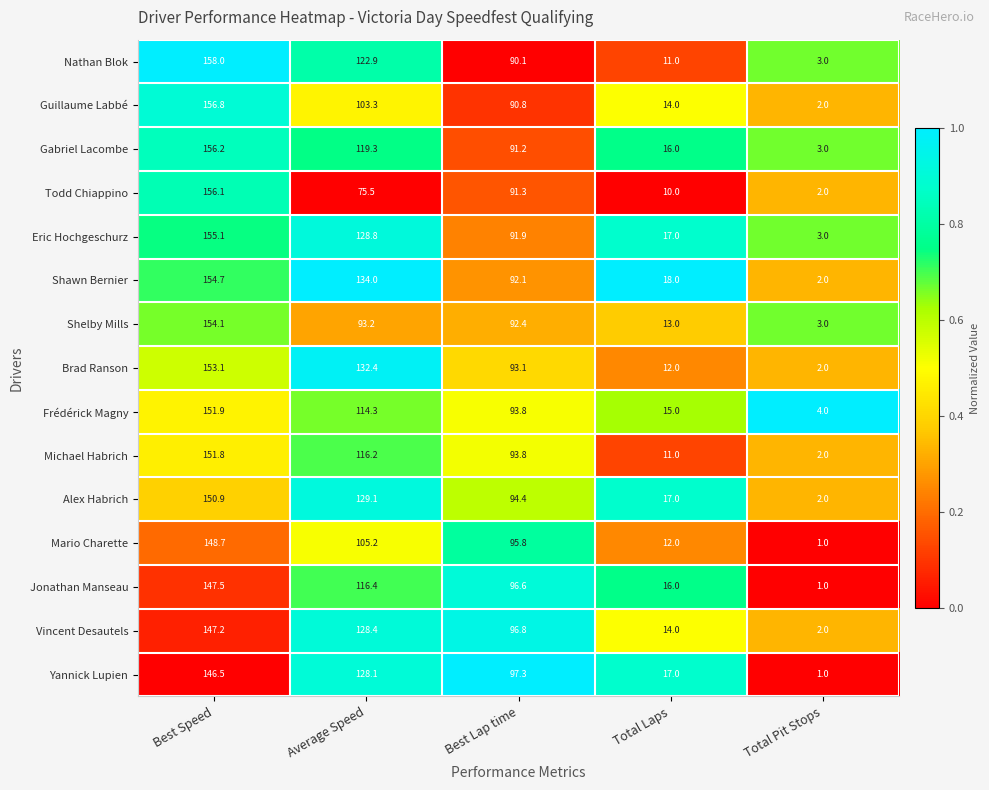

Which category has the highest value in the Brad Ranson series?

Best Speed